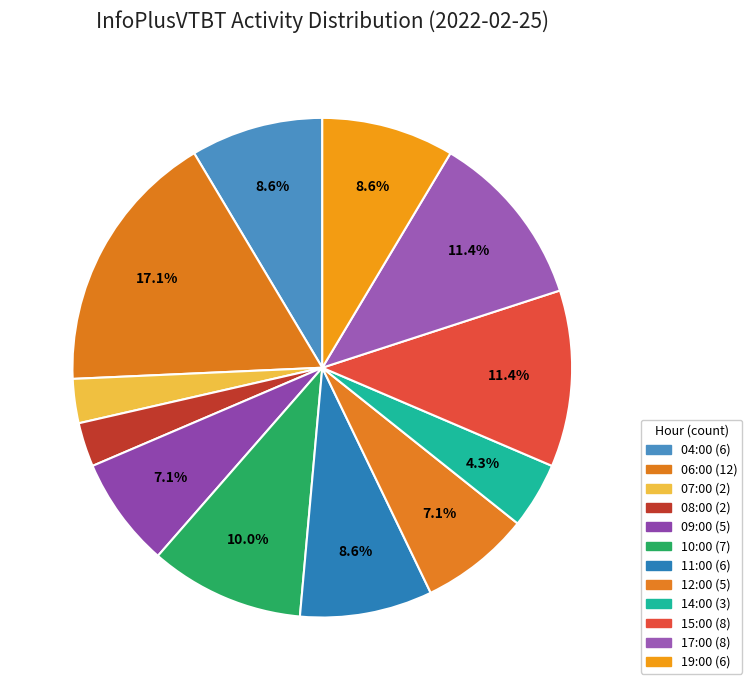

Which slice is the largest?

06:00